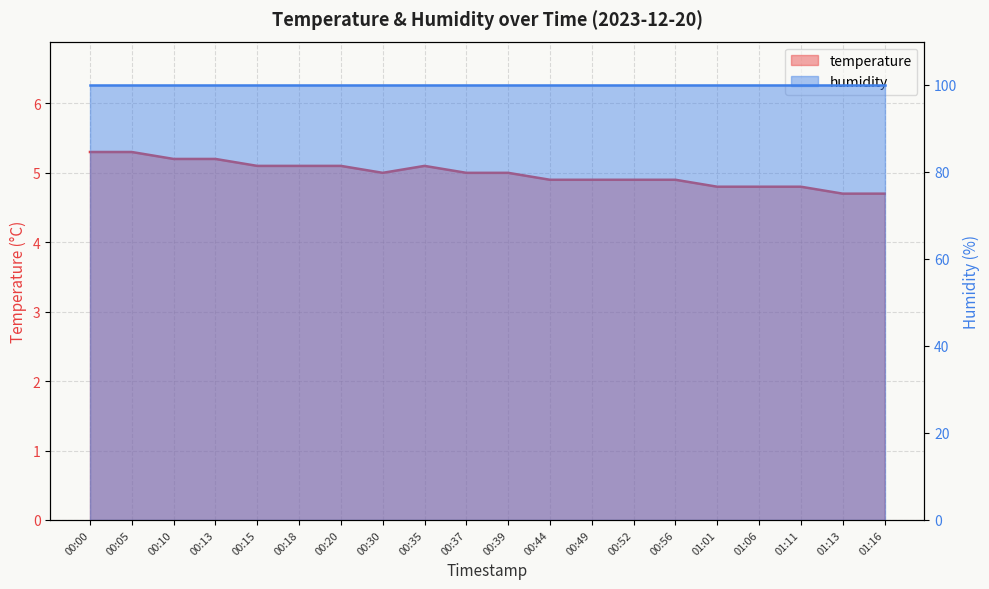

Which label corresponds to the smallest value in the chart?

01:13